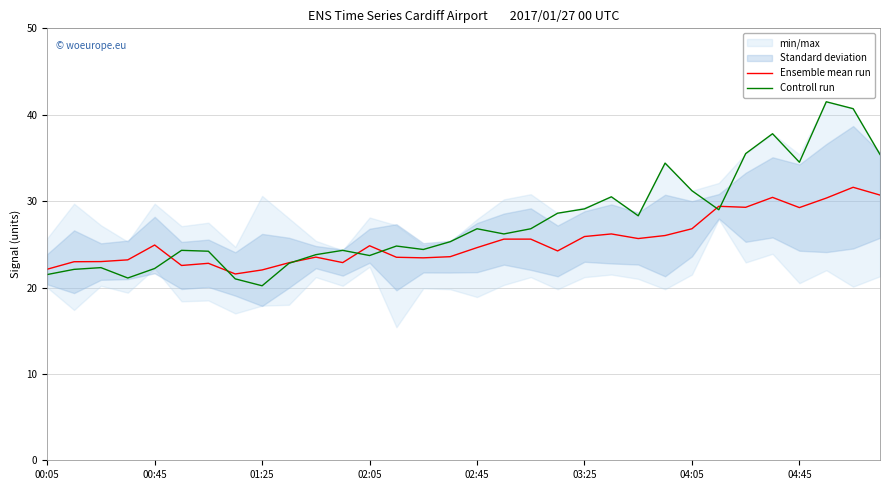

What is the minimum value for Ensemble mean run?

21.6